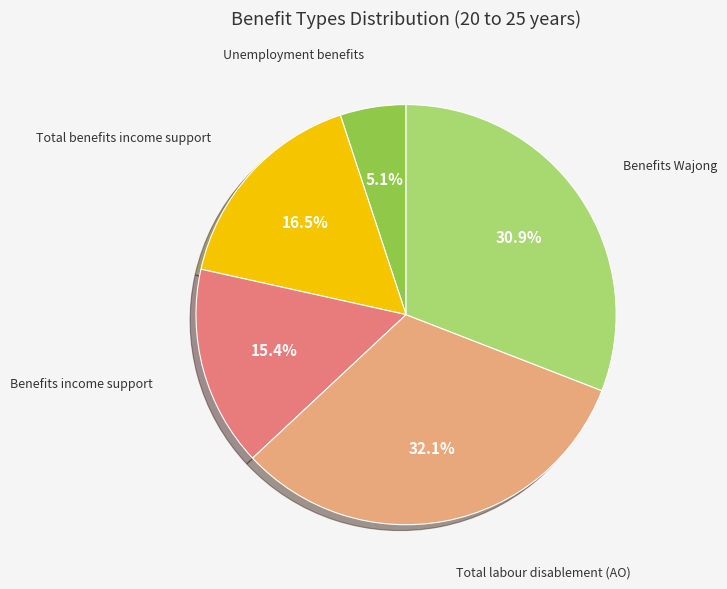

Is there any slice that represents more than half of the pie?

No